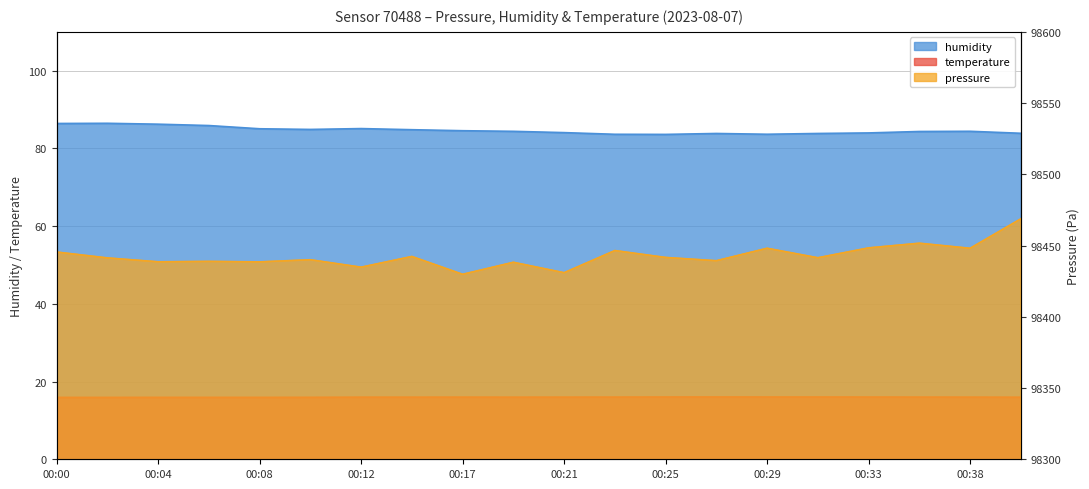

What is the approximate value of pressure at 00:25?

98441.7